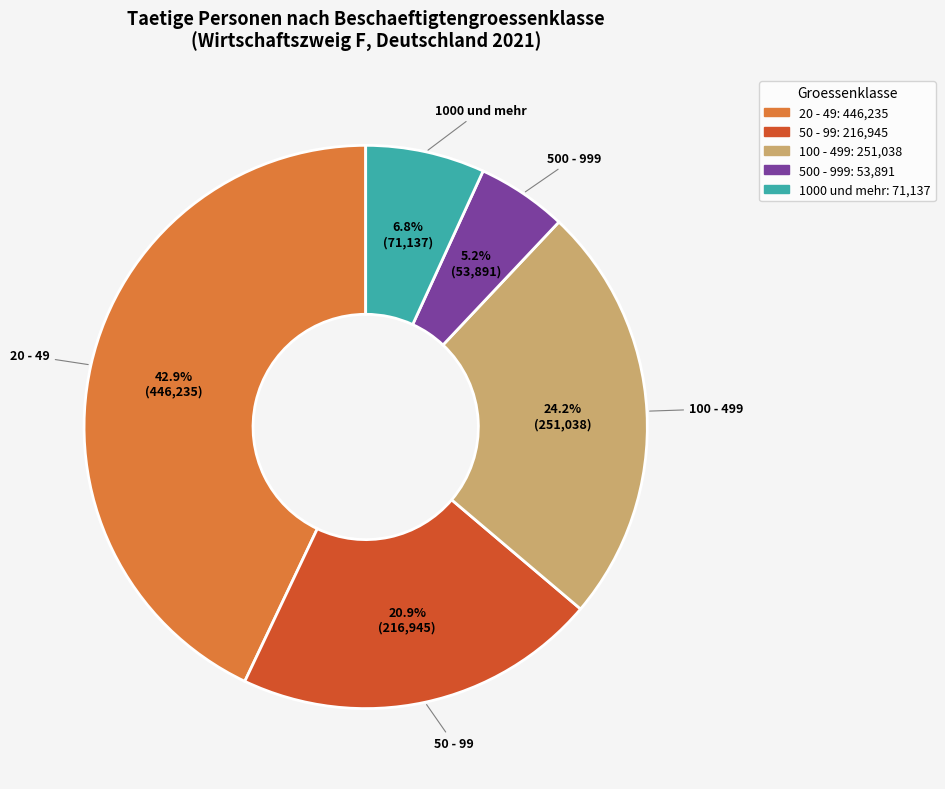

How many segments does this pie chart have?

5